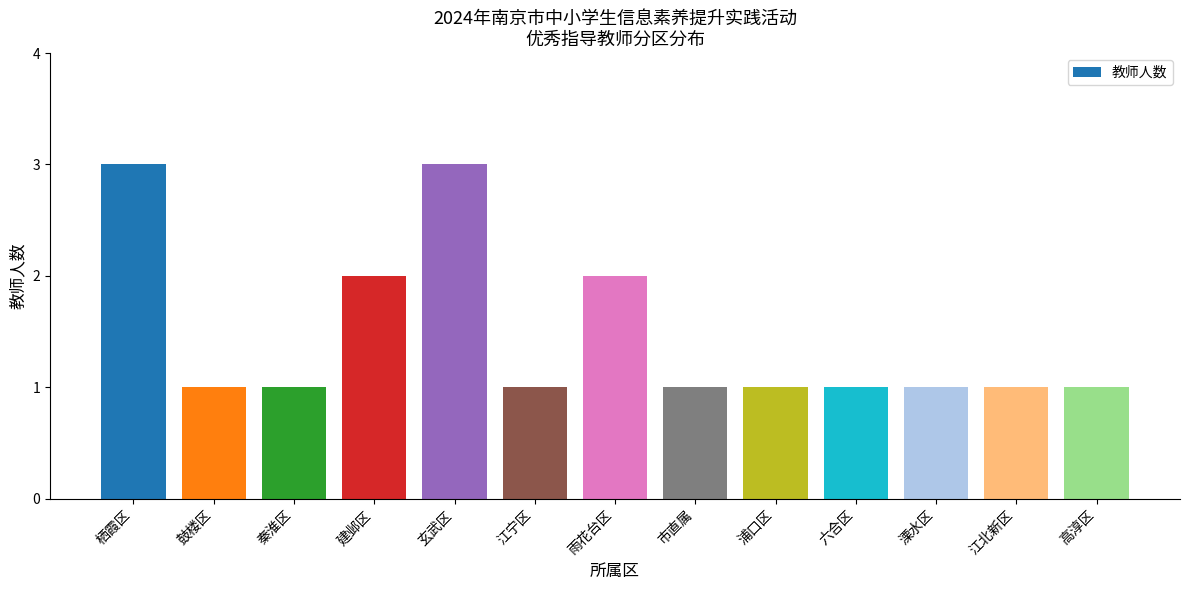

Reading left to right, transcribe all the data shown in this chart.

3	1	1	2	3	1	2	1	1	1	1	1	1